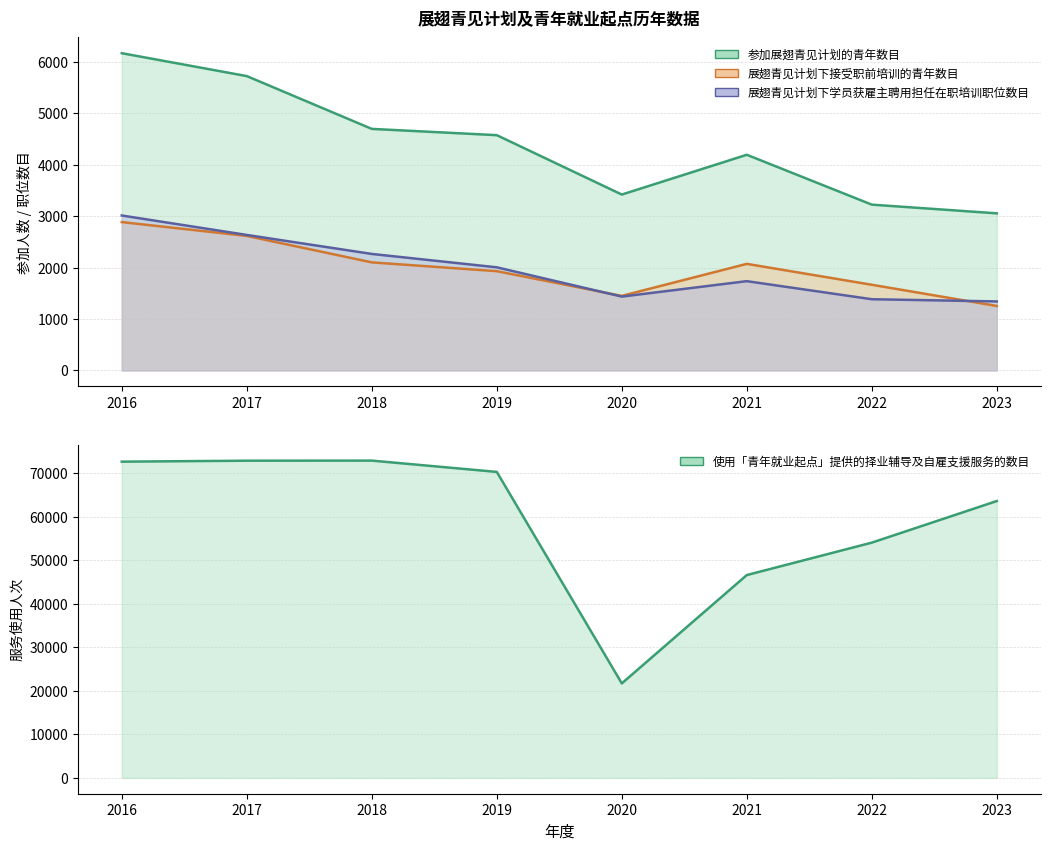

The 使用青年就业起点提供的择业辅导及自雇支援服务的数目 series shows 46602 at 2021. True or false?

True